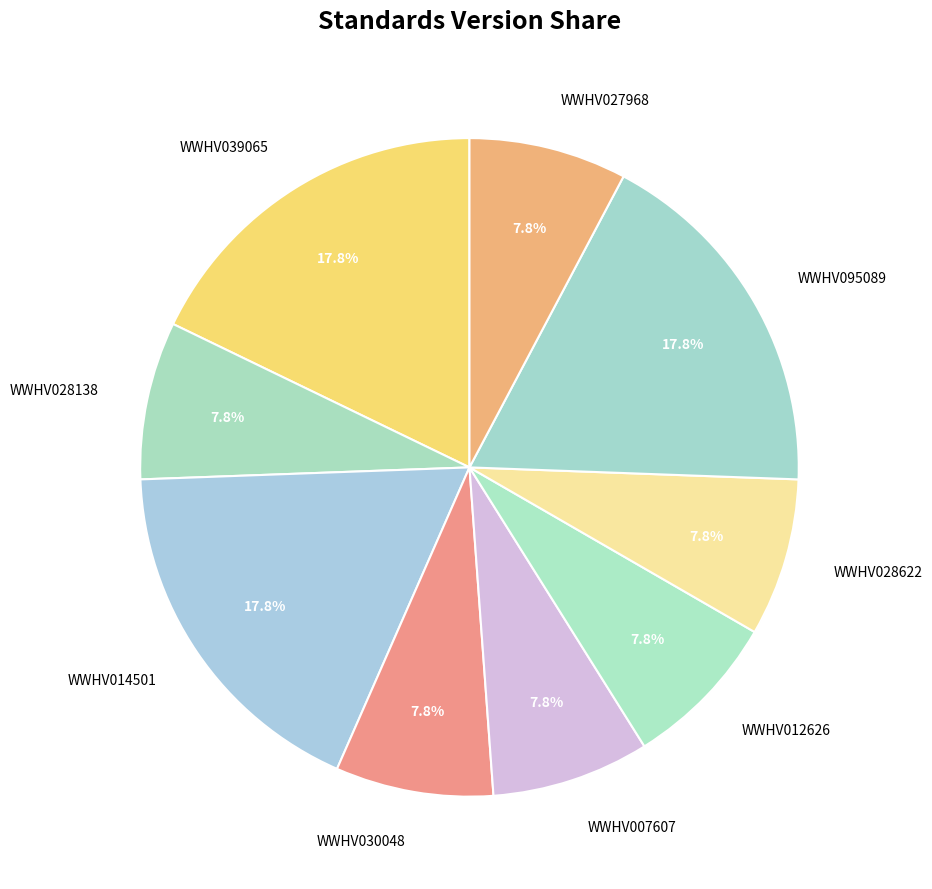

Is there a majority slice in this chart?

No